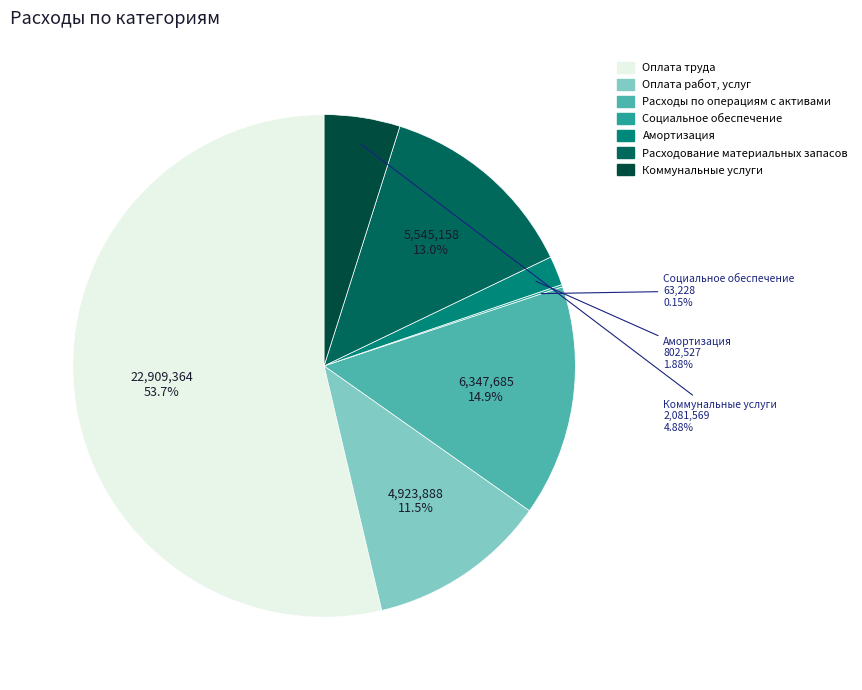

What is the majority slice?

Оплата труда